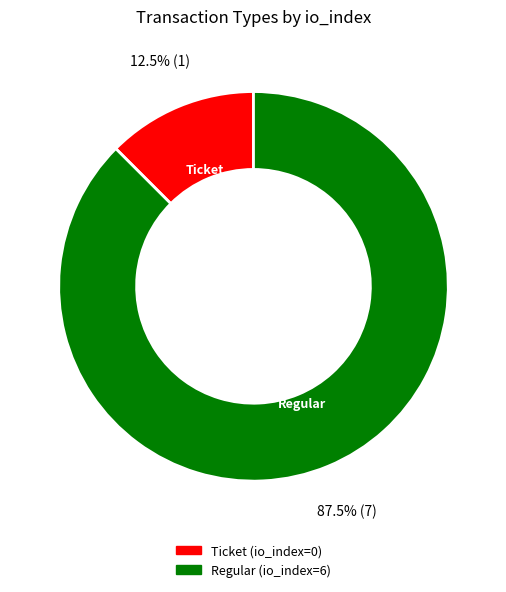

Rank the categories by value from lowest to highest.

Ticket (io_index=0), Regular (io_index=6)